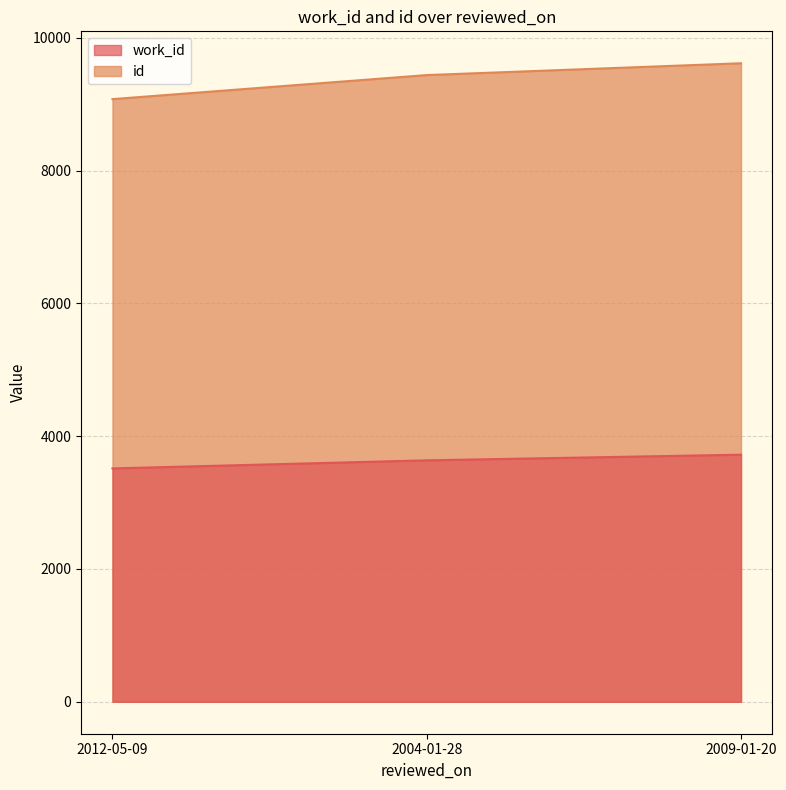

At which category is the sum across all series the highest?

2009-01-20